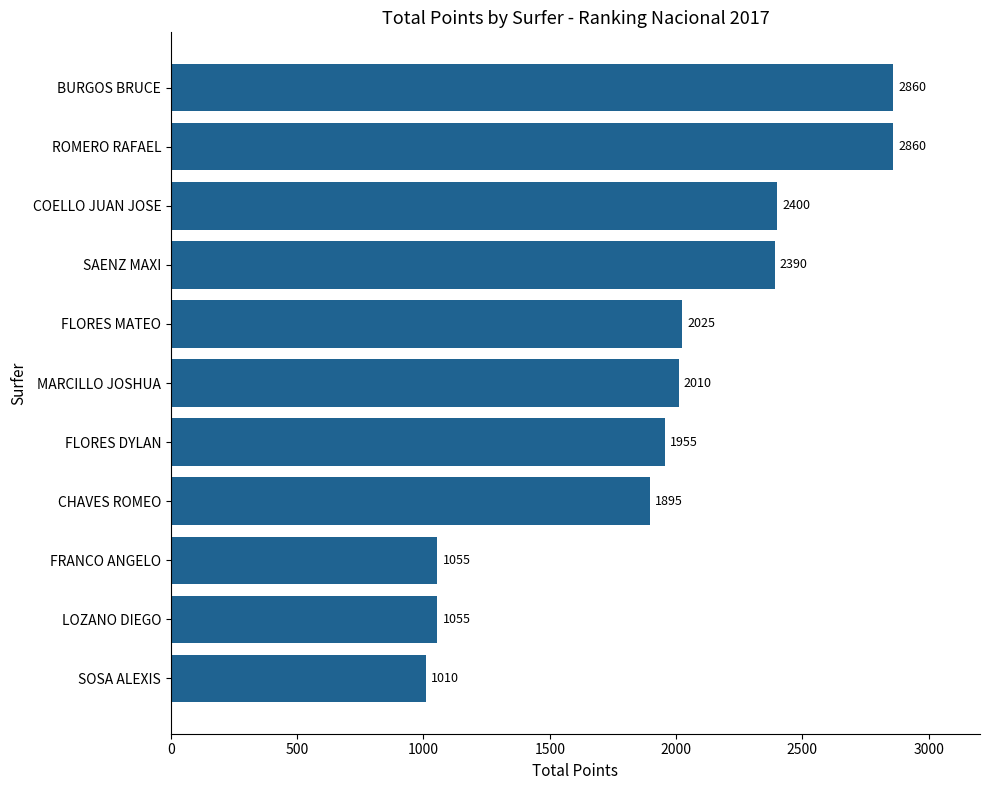

Is it true that the value at COELLO JUAN JOSE is 2400?

True